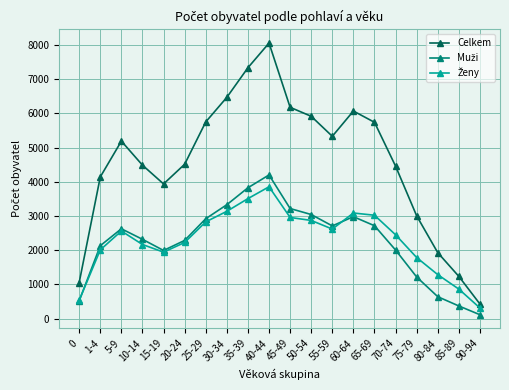

What is the approximate value of Celkem at 75-79, to the nearest 50?

3000